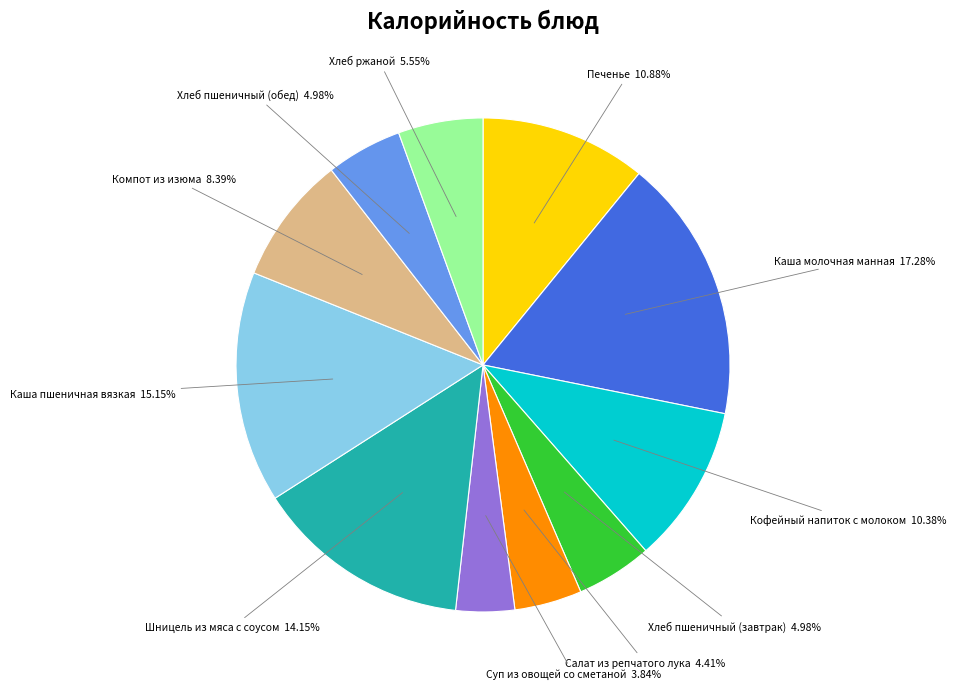

Is there a majority slice in this chart?

No